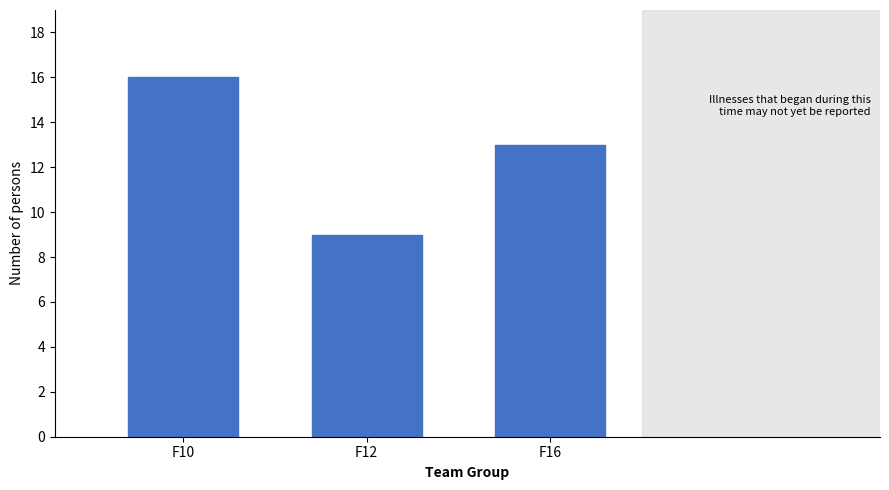

Reading left to right, extract all data points from this chart.

16	9	13